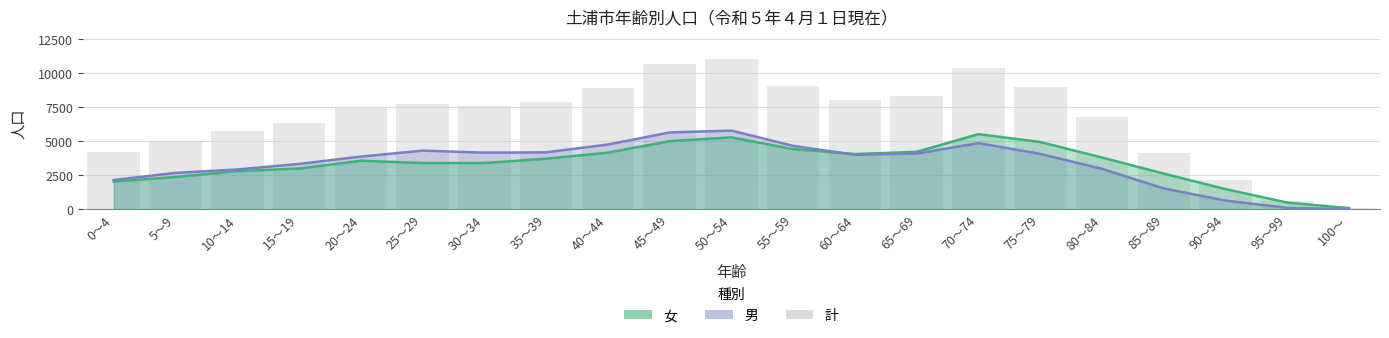

The value at 0～4 is 4187. True or false?

True